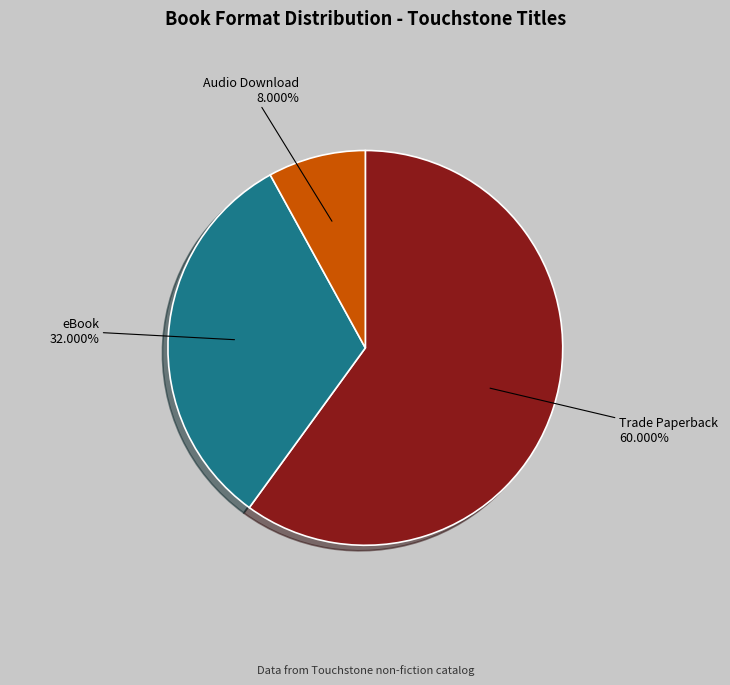

To the nearest percent, what is the difference between the Audio Download and eBook slice percentages?

24%